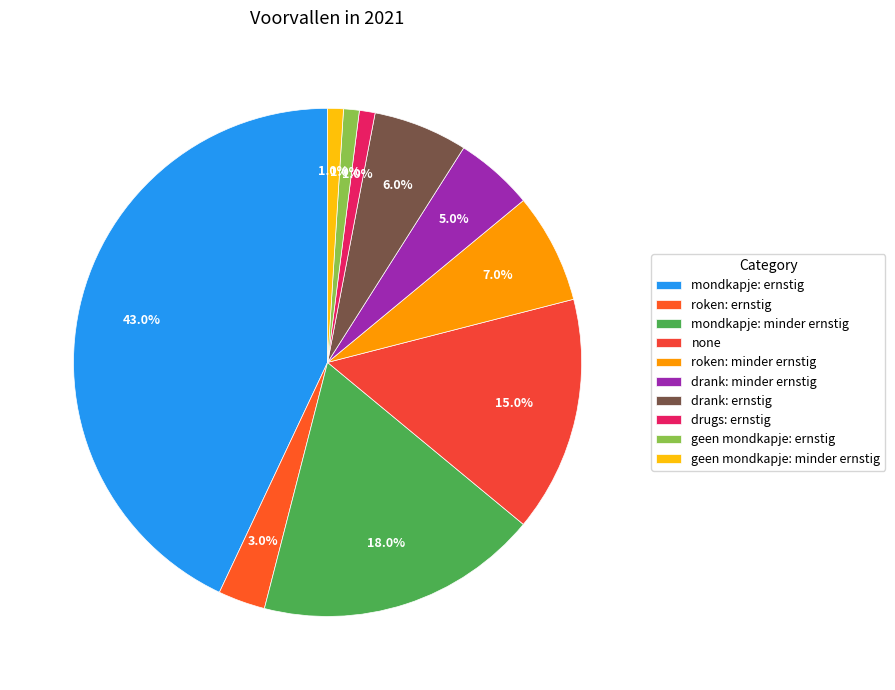

Combined, do mondkapje: minder ernstig and geen mondkapje: ernstig account for over 50%?

No